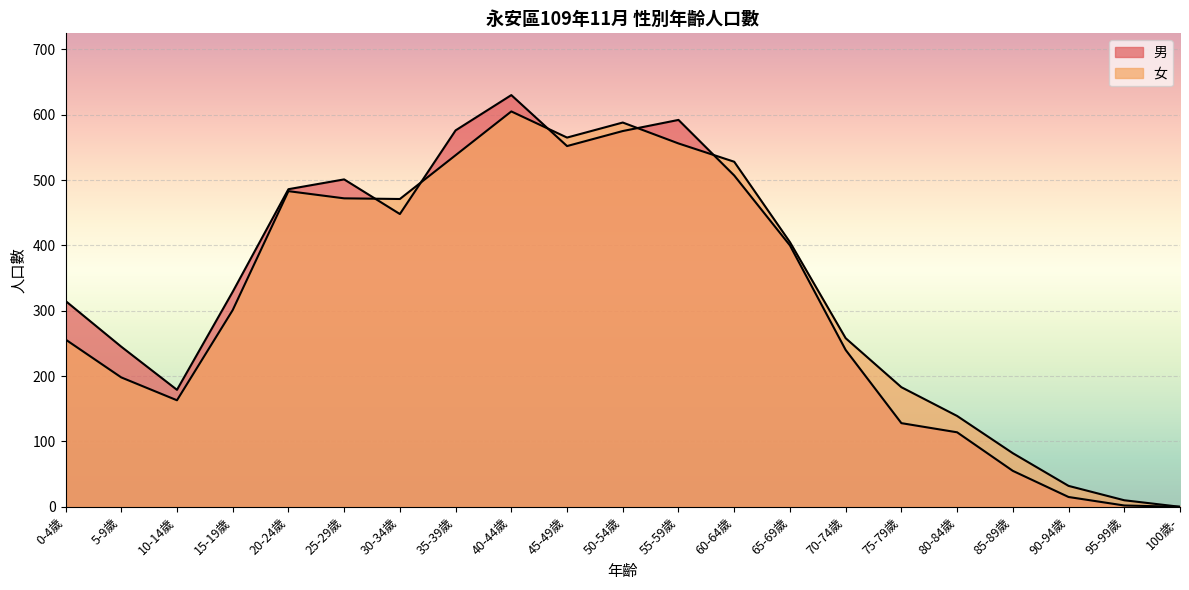

What position from the right is 50-54歲?

11